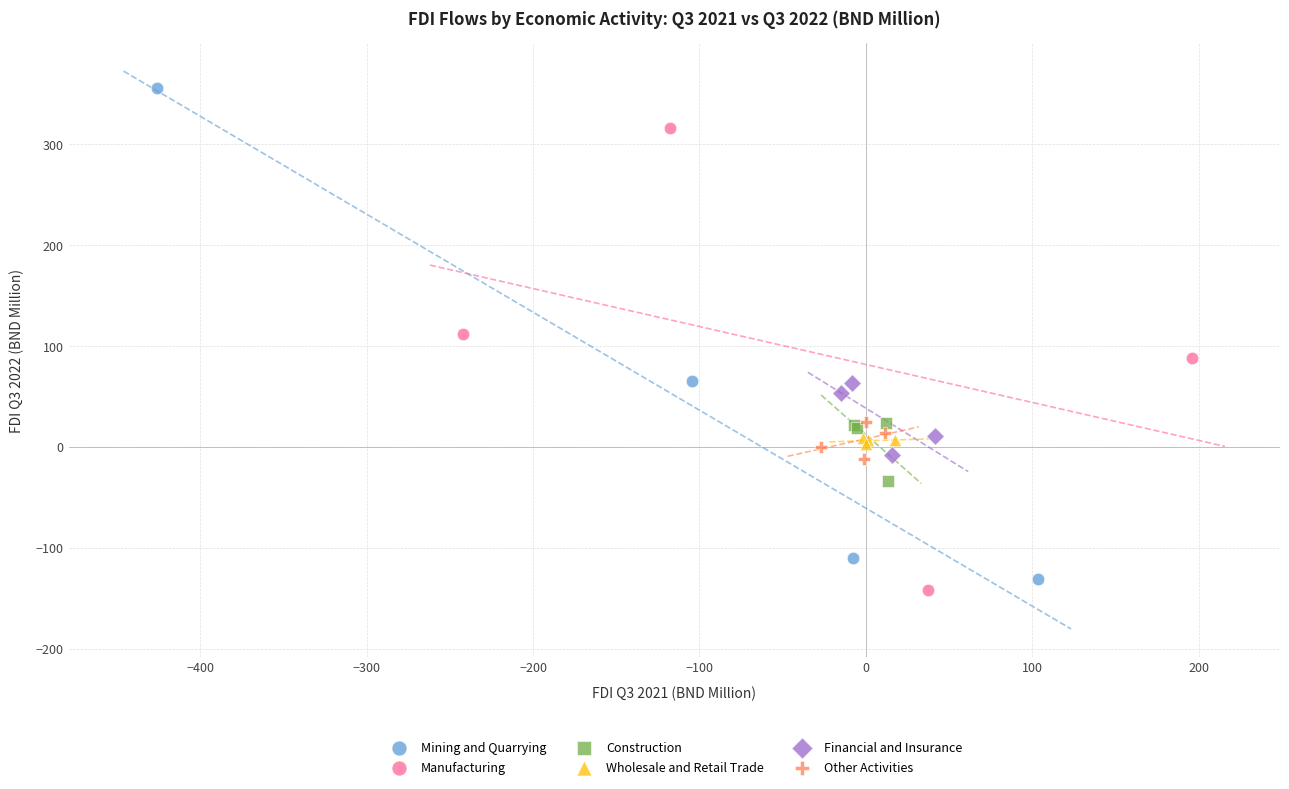

Which series reaches the maximum Y coordinate?

Mining and Quarrying